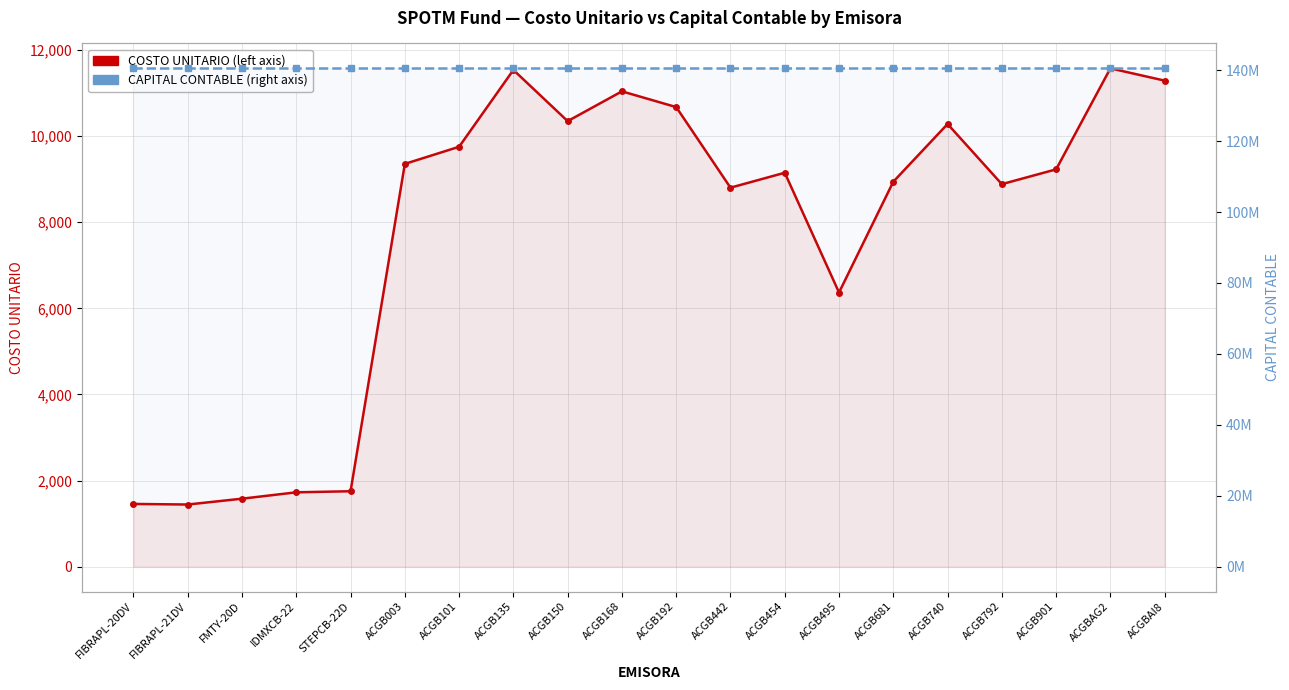

What is the sum of all CAPITAL CONTABLE values?

2810919257.1